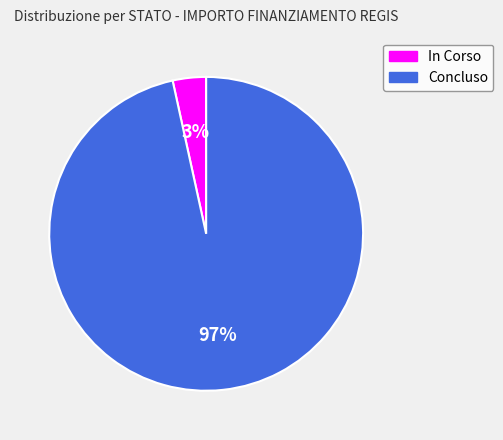

Which has a higher value, In Corso or Concluso?

Concluso